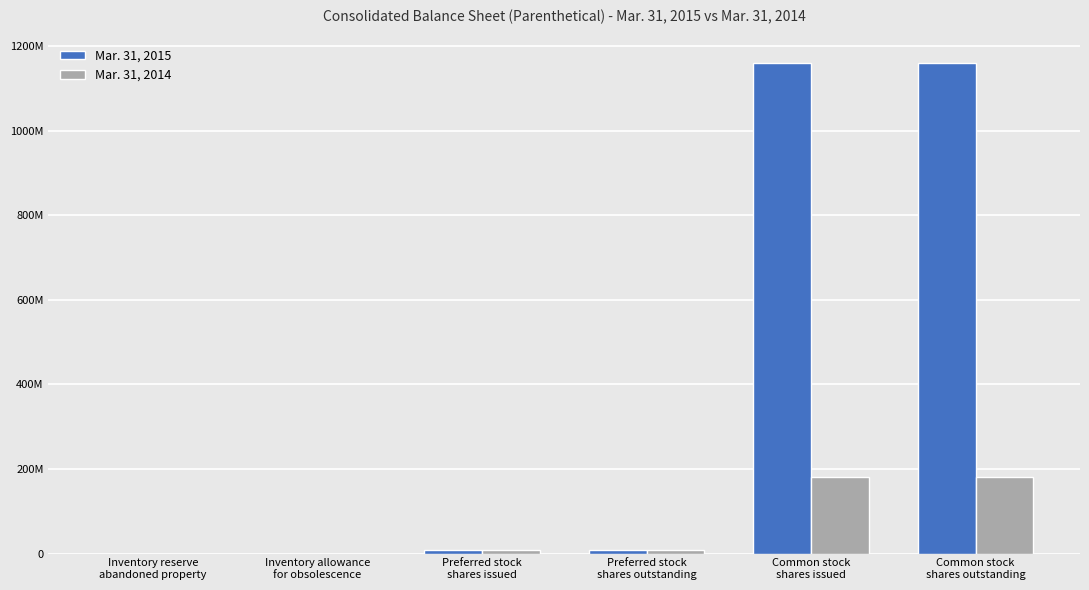

What are all the series names shown in the legend?

Mar. 31, 2015, Mar. 31, 2014